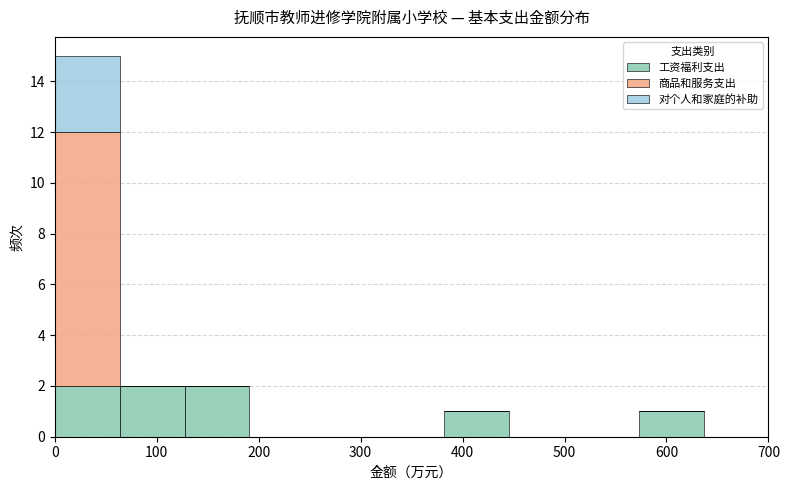

Reading left to right, transcribe this chart: for each stacked bar, give the range it covers on the x-axis and its total height. Neither the bar edges nor the heights are printed on the chart, so give them approximately, as read against the axes.

0 to 60: 15
60 to 130: 2
130 to 190: 2
190 to 250: 0
250 to 320: 0
320 to 380: 0
380 to 450: 1
450 to 510: 0
510 to 570: 0
570 to 640: 1
640 to 700: 0